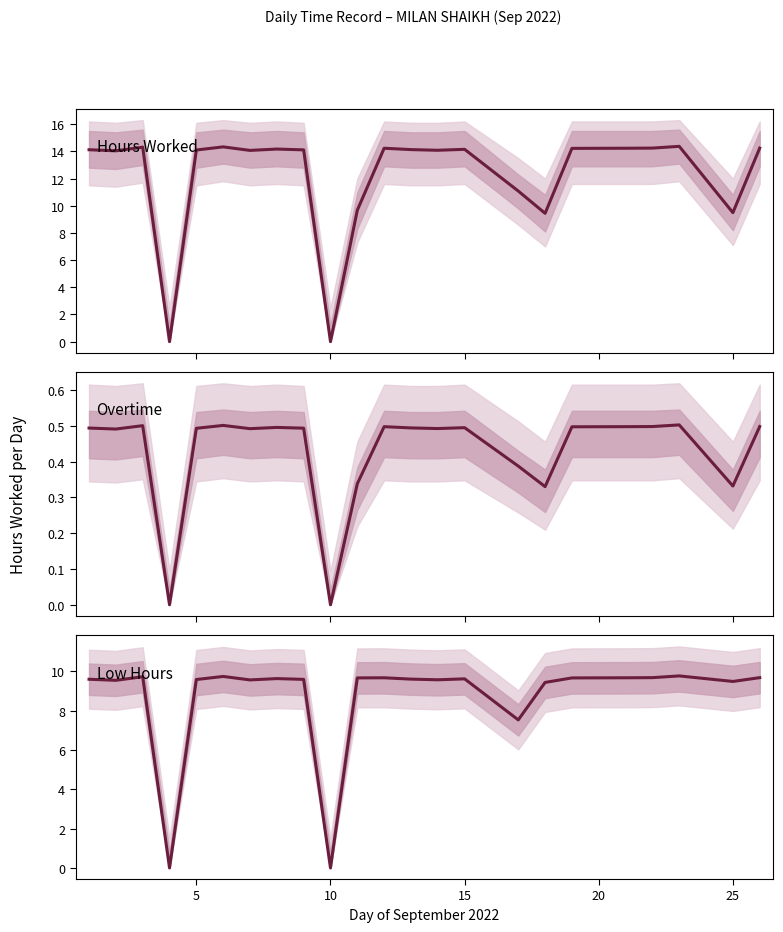

Count the number of data series in this chart.

3